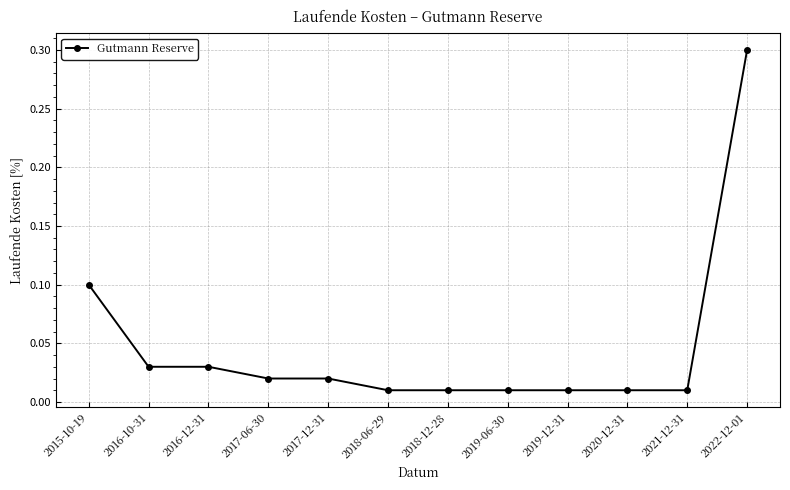

What is the greatest value displayed?

0.3